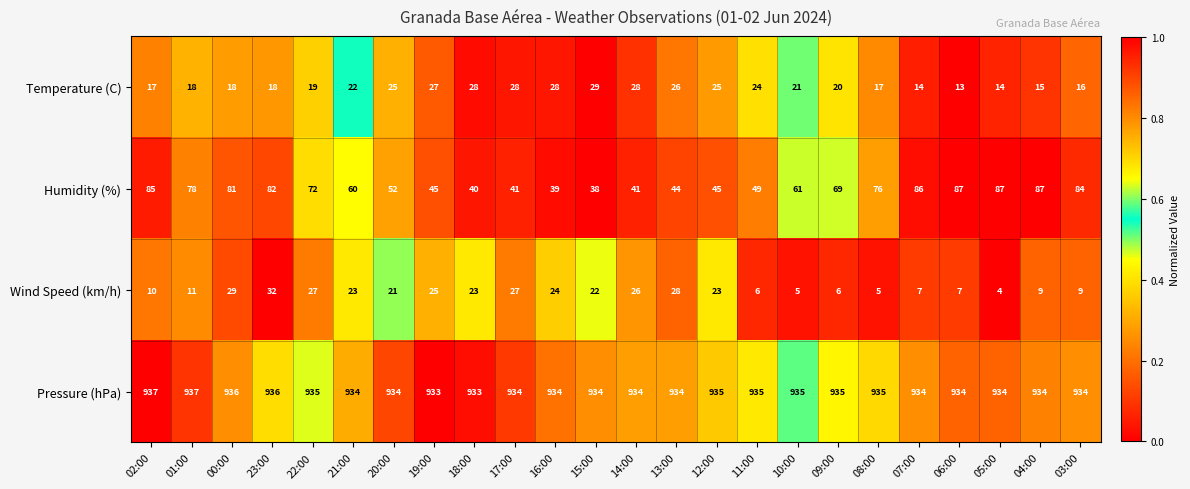

At 09:00, list the series in order from largest to smallest.

Pressure (hPa), Humidity (%), Temperature (C), Wind Speed (km/h)